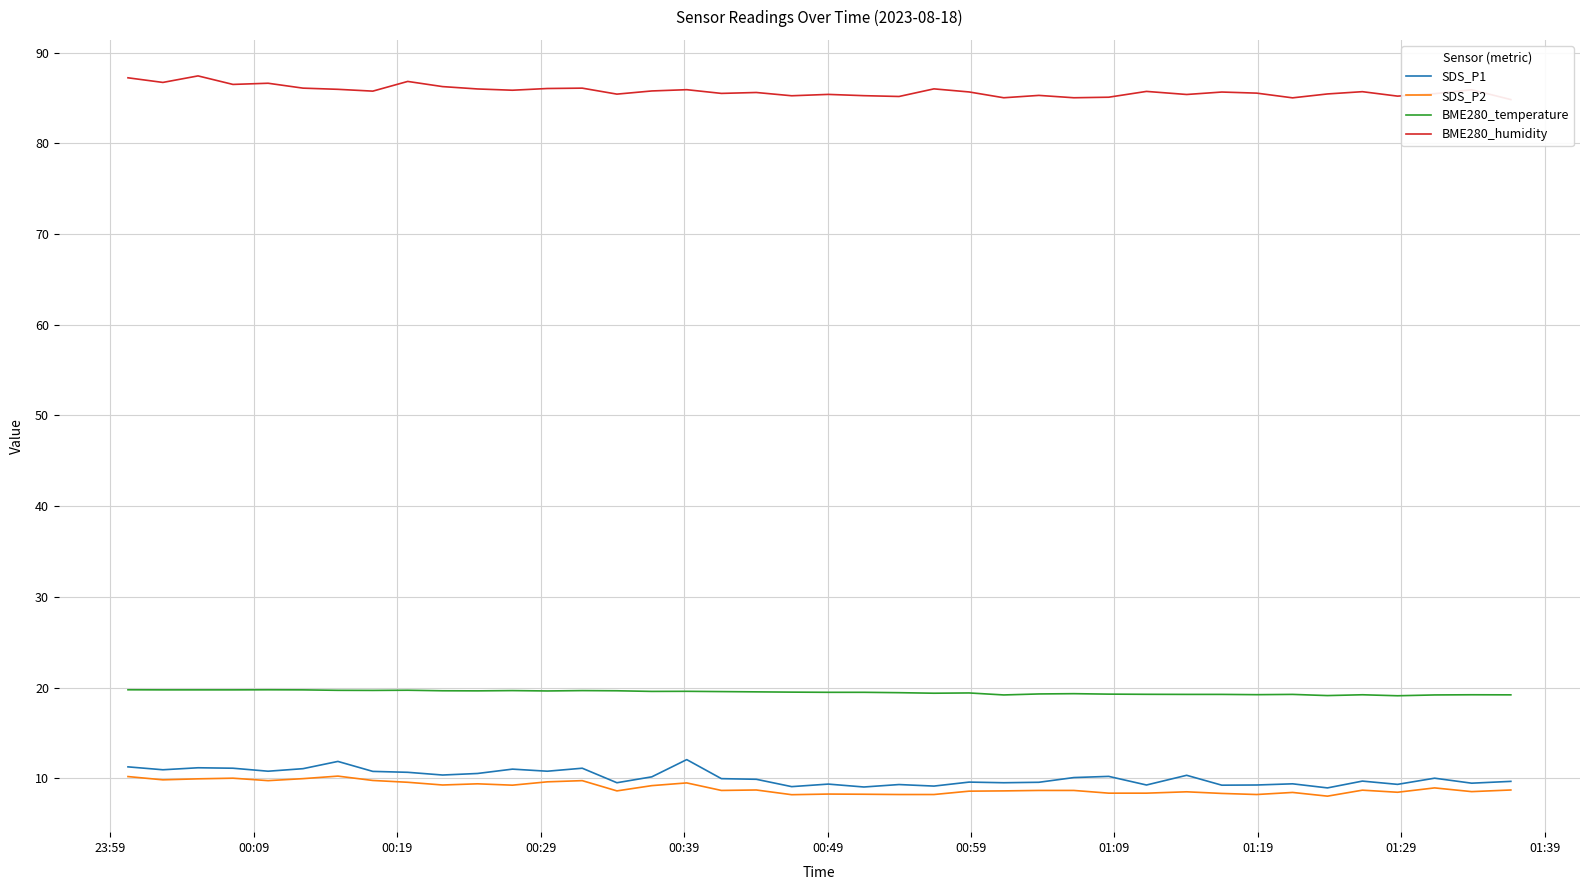

What is the highest value of the SDS_P1 series?

12.1